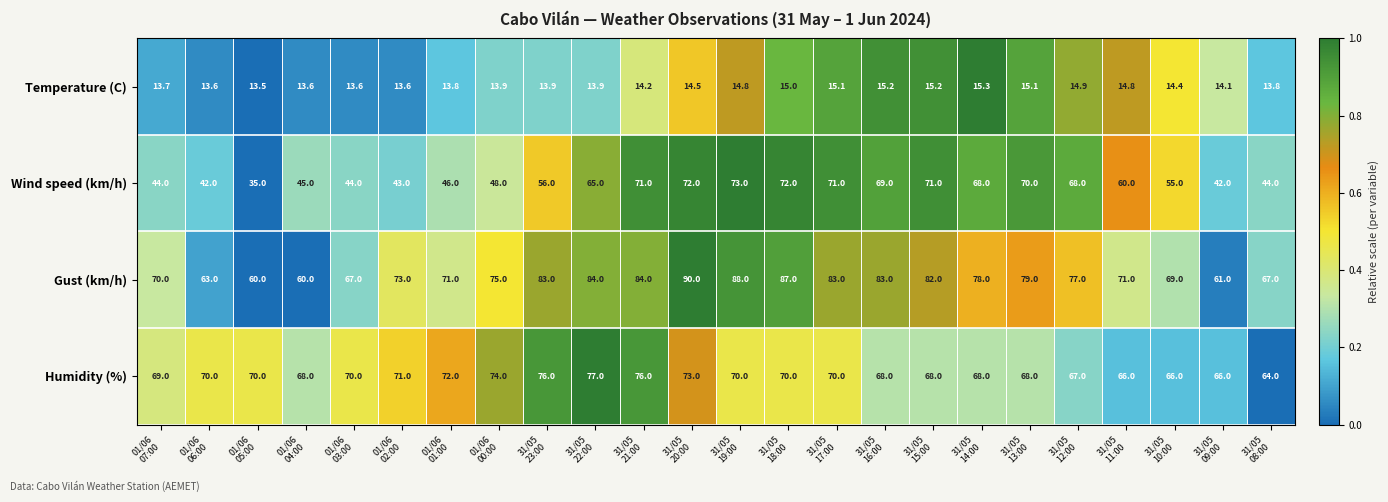

What is the highest value of the Gust (km/h) series?

90.0